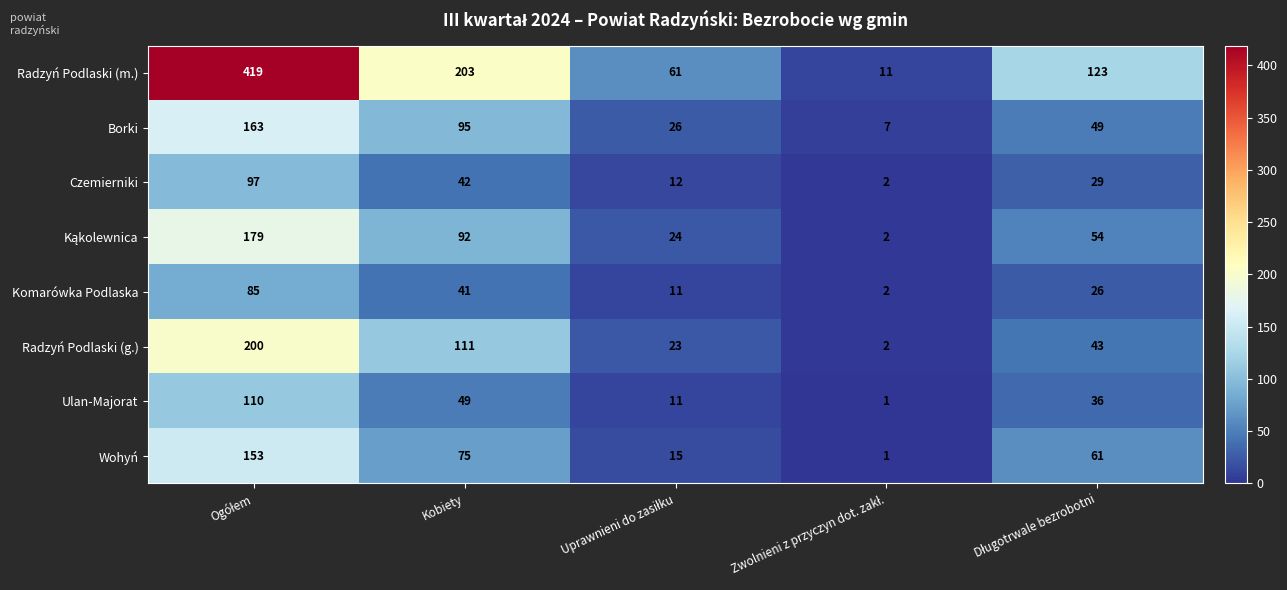

What is the average value of the Ulan-Majorat series?

41